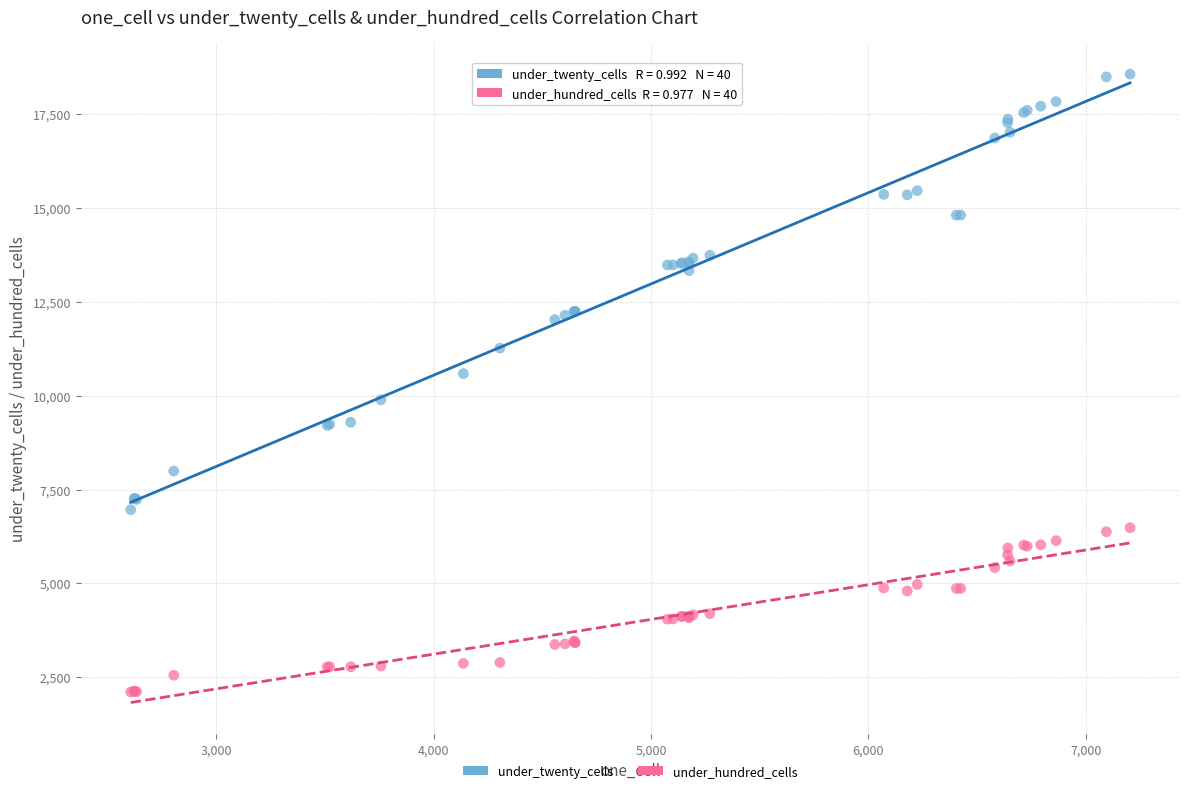

What are all the series names shown in the legend?

under_twenty_cells, under_hundred_cells